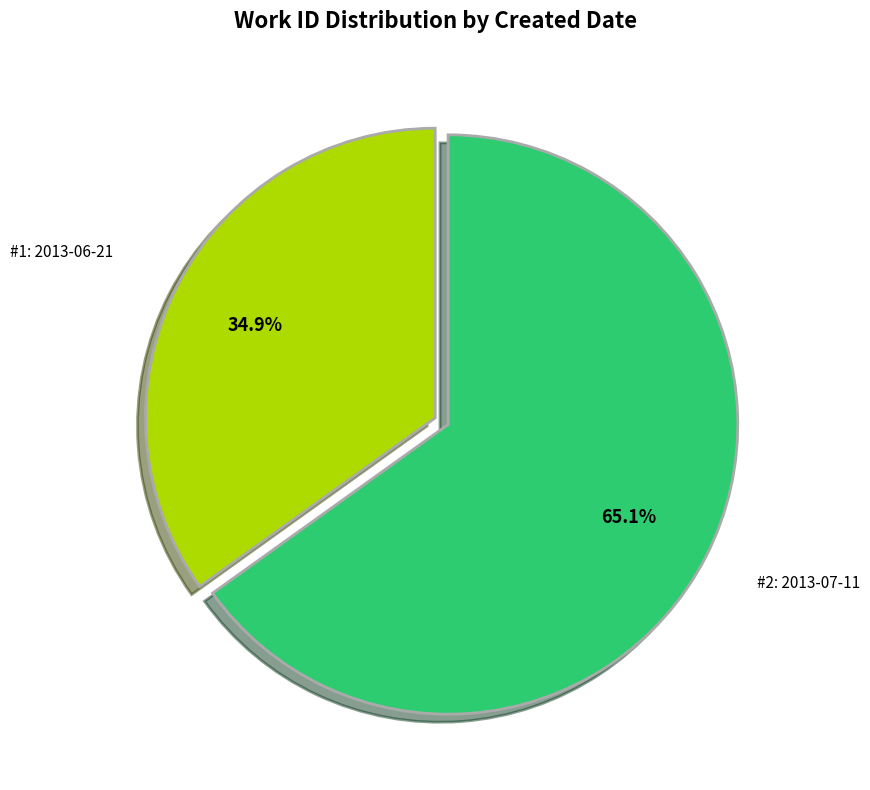

Is there a majority slice in this chart?

Yes